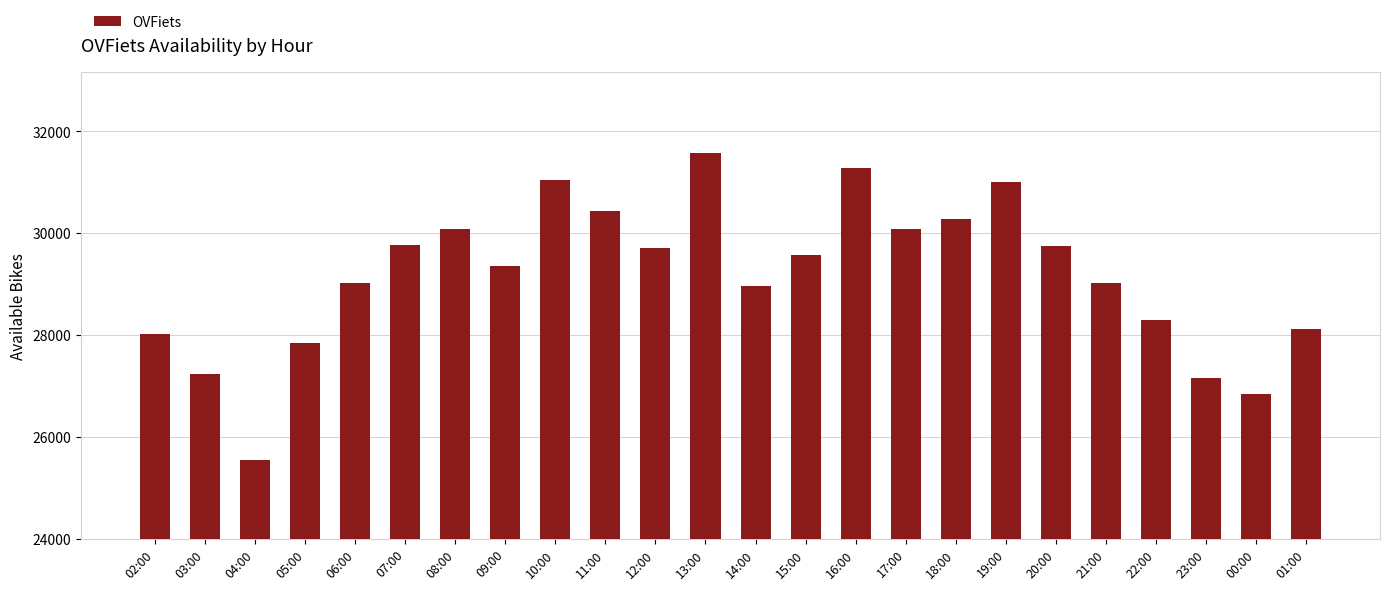

The value at 01:00 is 45426. True or false?

False